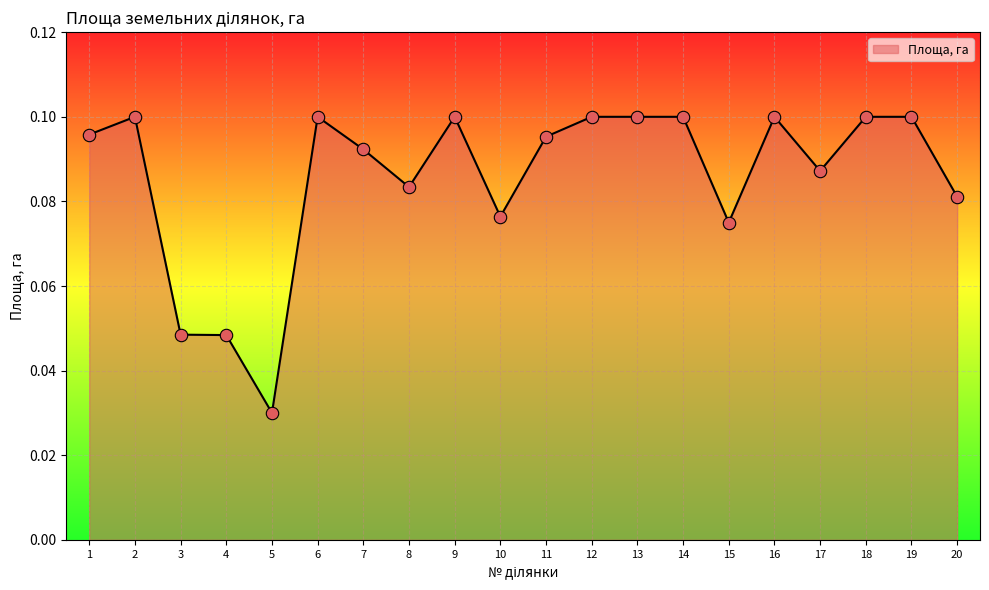

Between 4 and 16, which is larger?

16